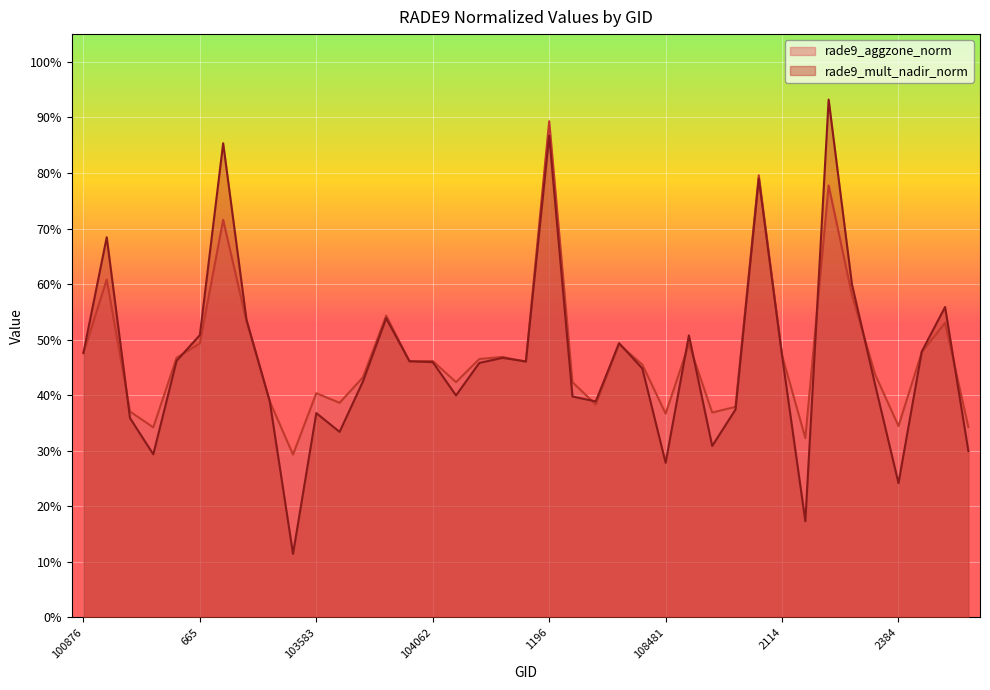

At which category does the chart reach its minimum across all series?

103474